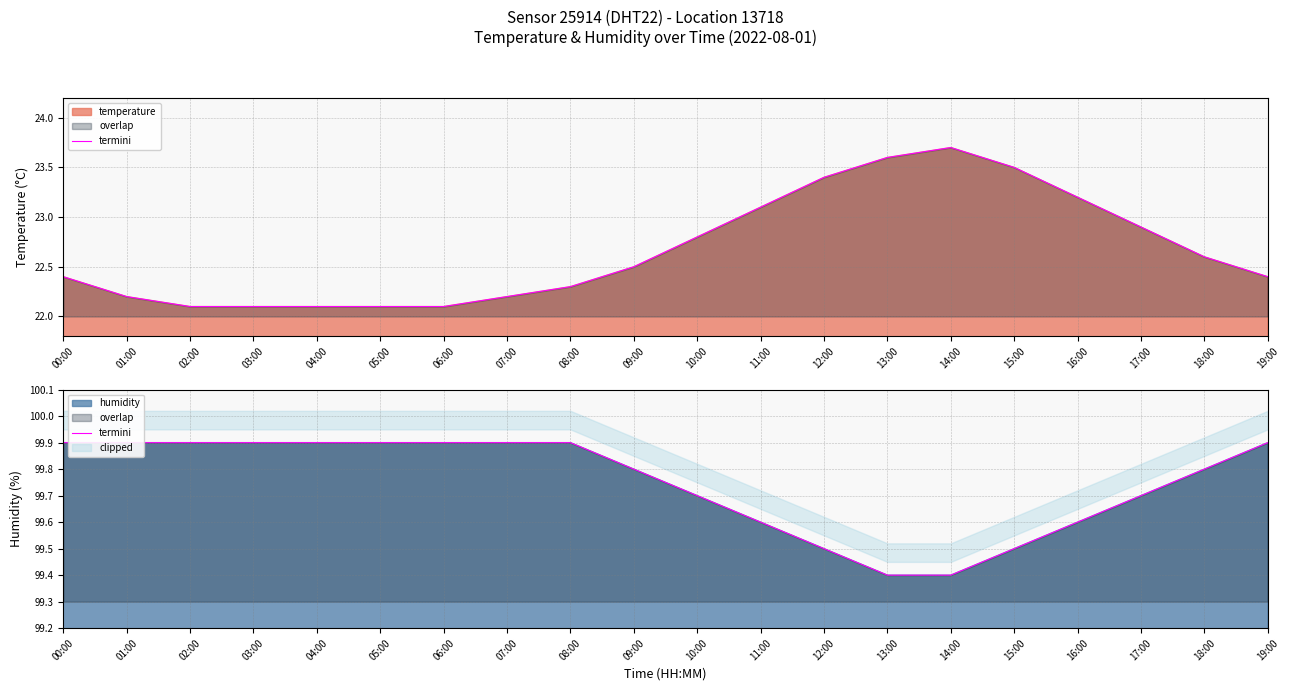

Where is the data nearest to the value 99?

13:00